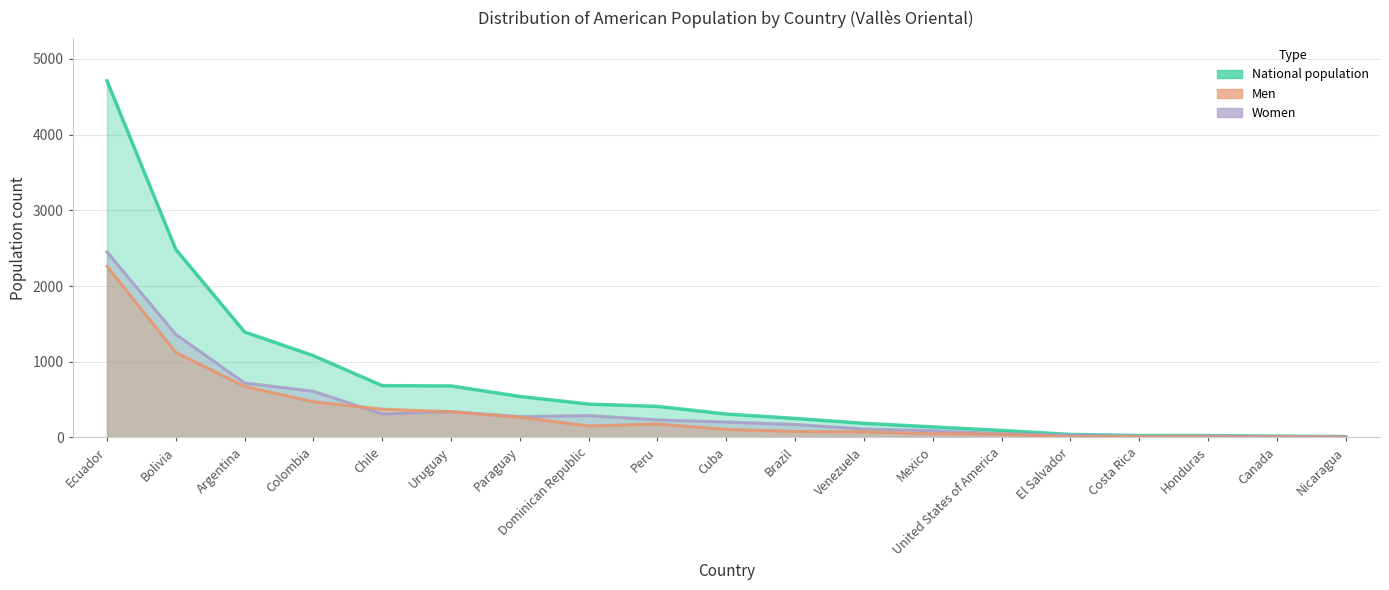

What is the highest value of the National population series?

4712